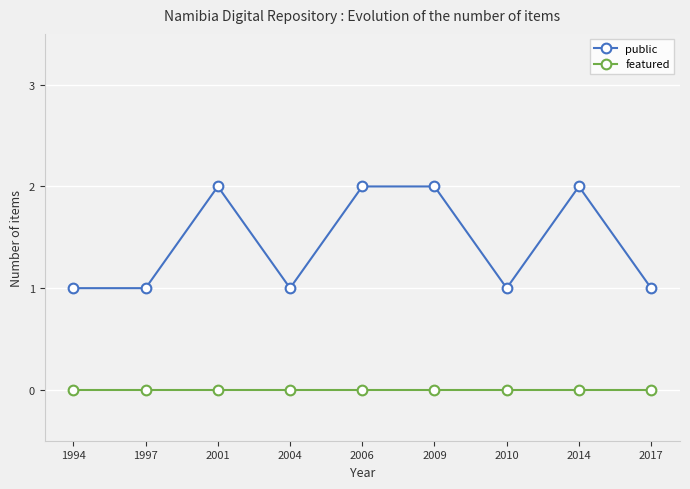

List the series in order of their peak value, highest first.

public, featured